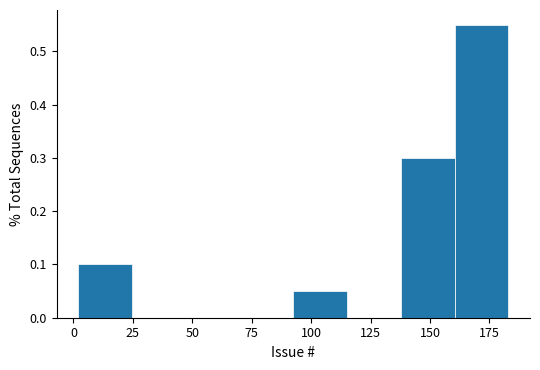

Reading left to right, list every bar in this chart as the range it spans on the x-axis followed by its height. Neither the bar edges nor the heights are printed on the chart, so give them approximately, as read against the axes.

0 to 25: 0.10
25 to 45: 0
45 to 70: 0
70 to 95: 0
95 to 115: 0.05
115 to 140: 0
140 to 160: 0.30
160 to 185: 0.55